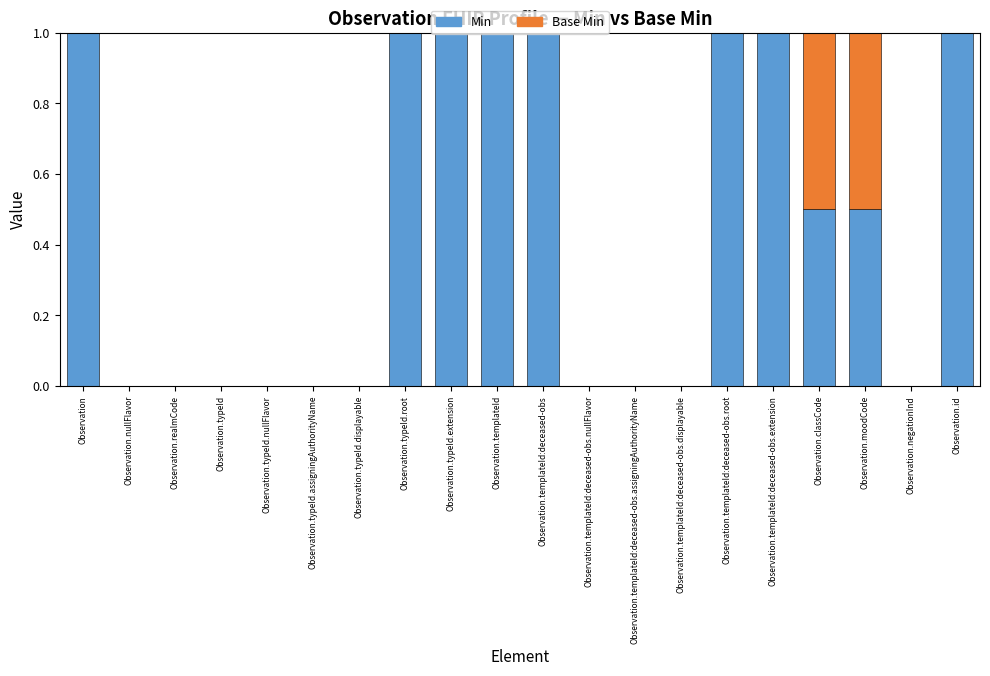

Are the bars horizontal?

No